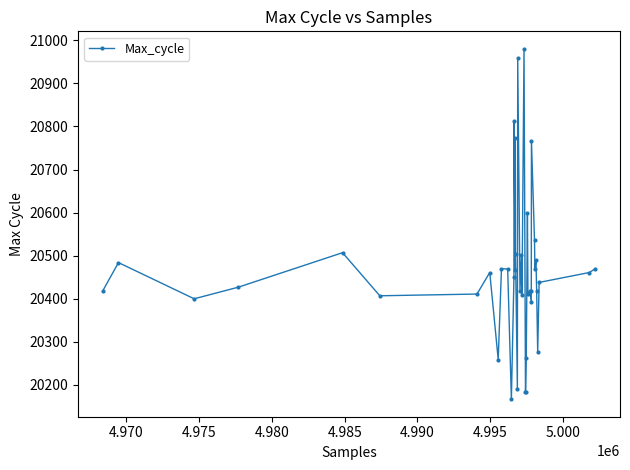

What is the smallest value displayed?

20167